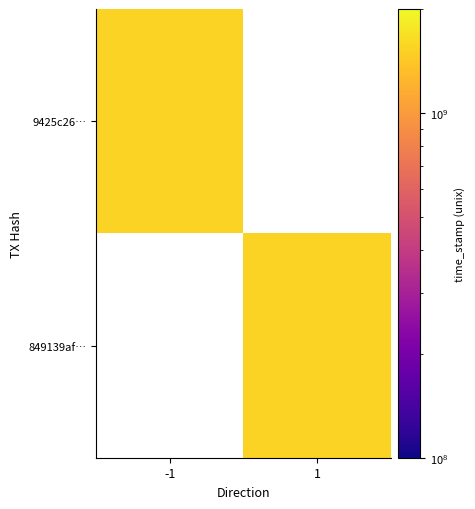

Reading right to left, list all the values displayed in this chart.

9425c26646233e6fd8cb64b6f3f3568441dd6ce: 0	1536892909
849139af3554a74bd5a46fb0411cfc6d2410f1c: 1536892496	0